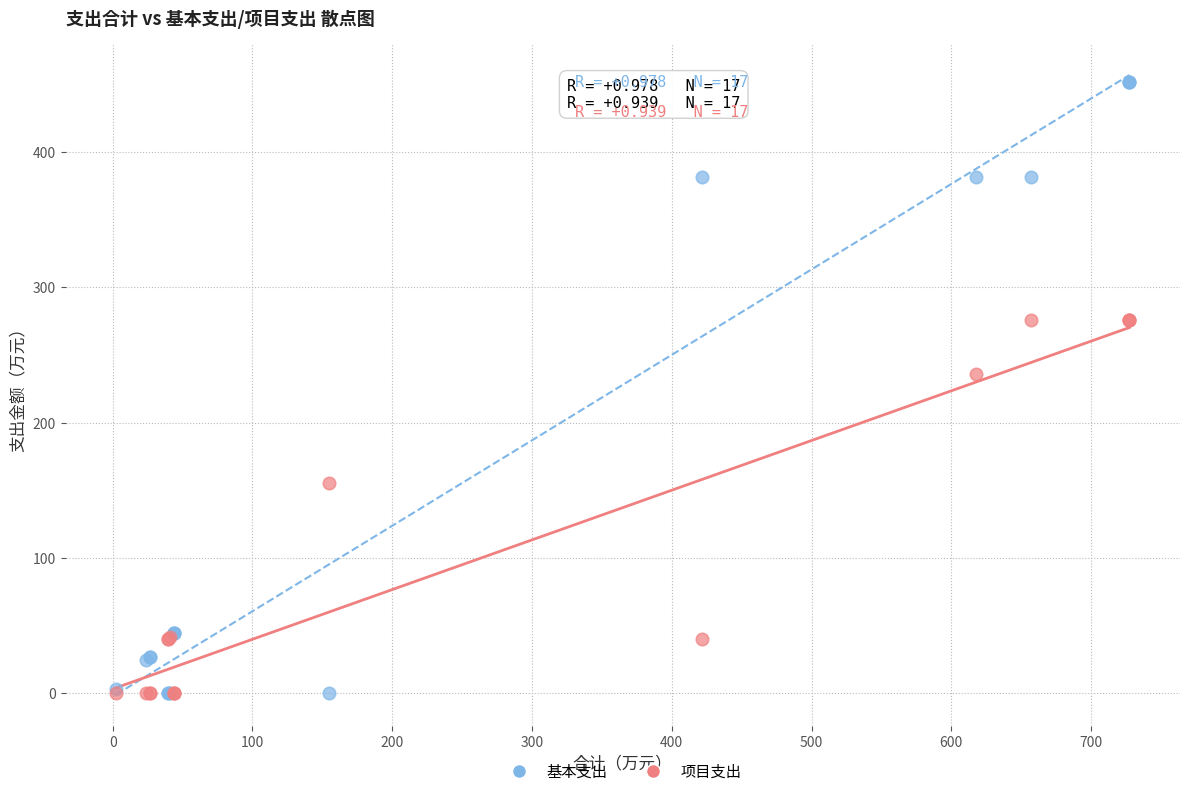

What are all the series names shown in the legend?

基本支出, 项目支出